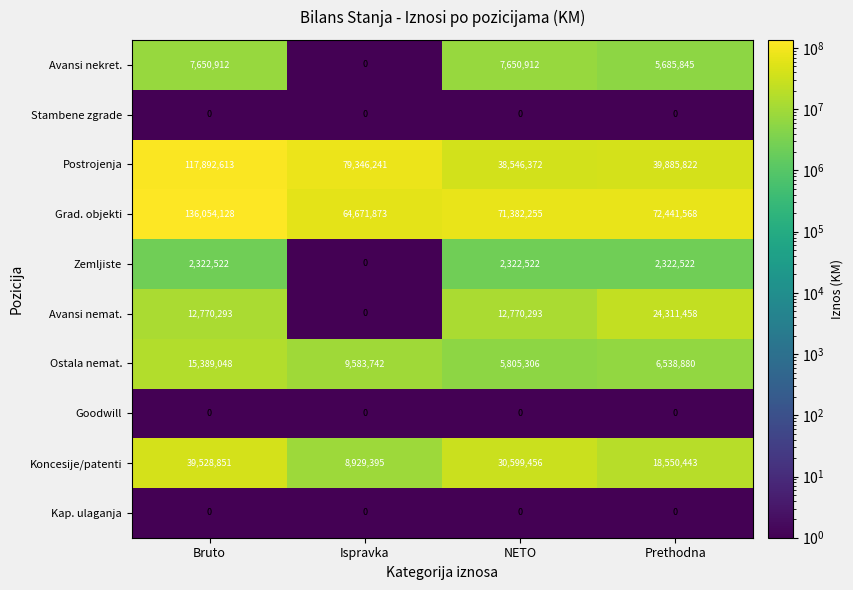

What is the difference between the Postrojenja values at Prethodna and NETO?

1339450